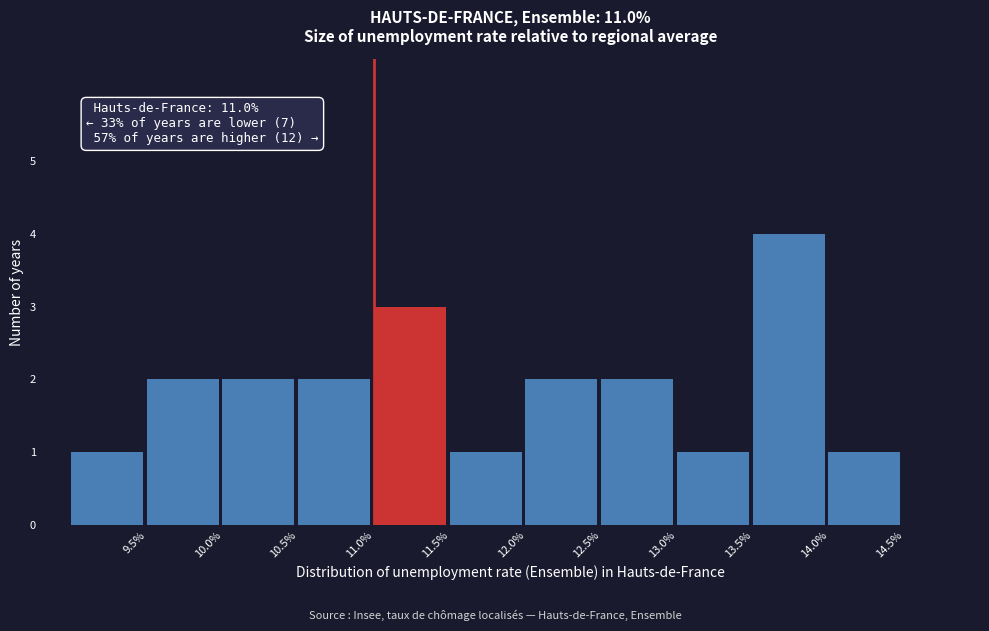

Which range on the x-axis has the tallest bar?

13.5 to 14.0